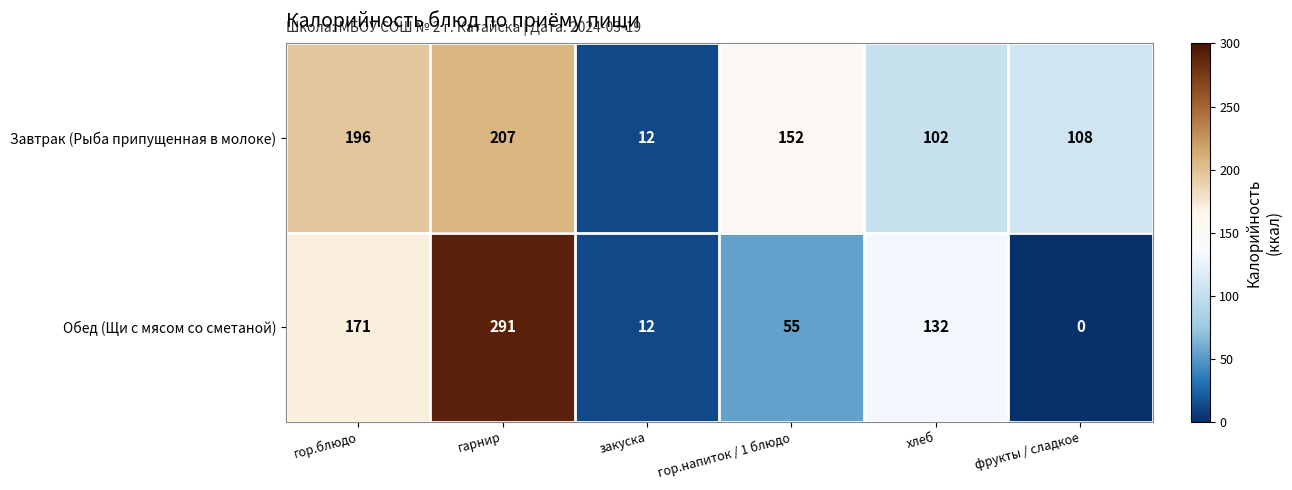

Where does the Обед (Щи с мясом со сметаной) series first go above 132?

гор.блюдо